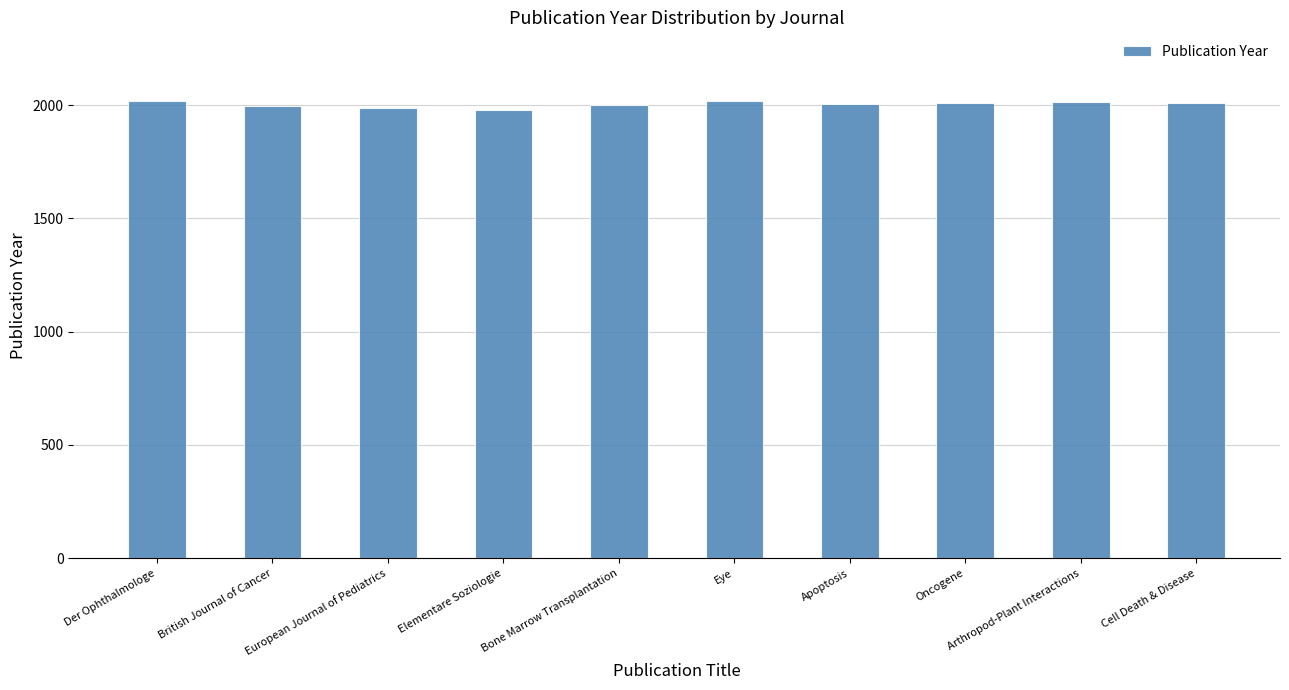

What is the ratio of the value at Oncogene to the value at European Journal of Pediatrics?

1.0